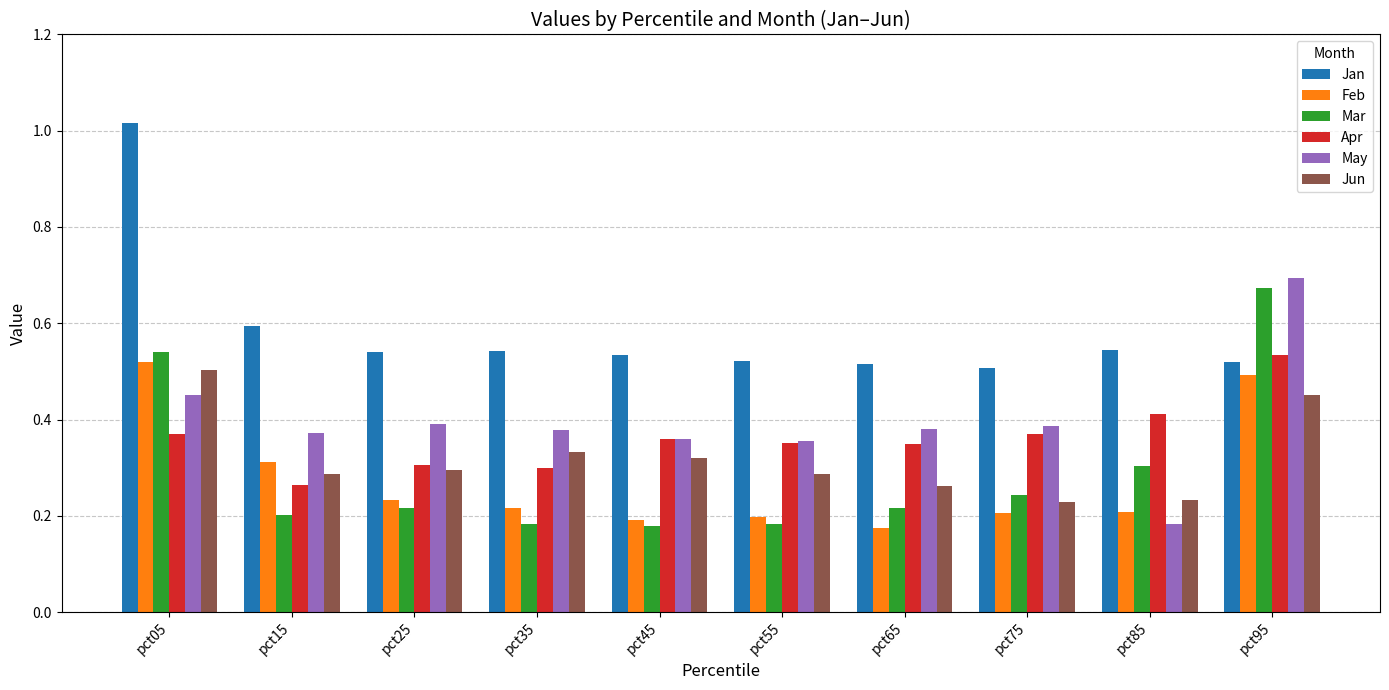

Is it true that Jan equals 0.5 at pct95?

True